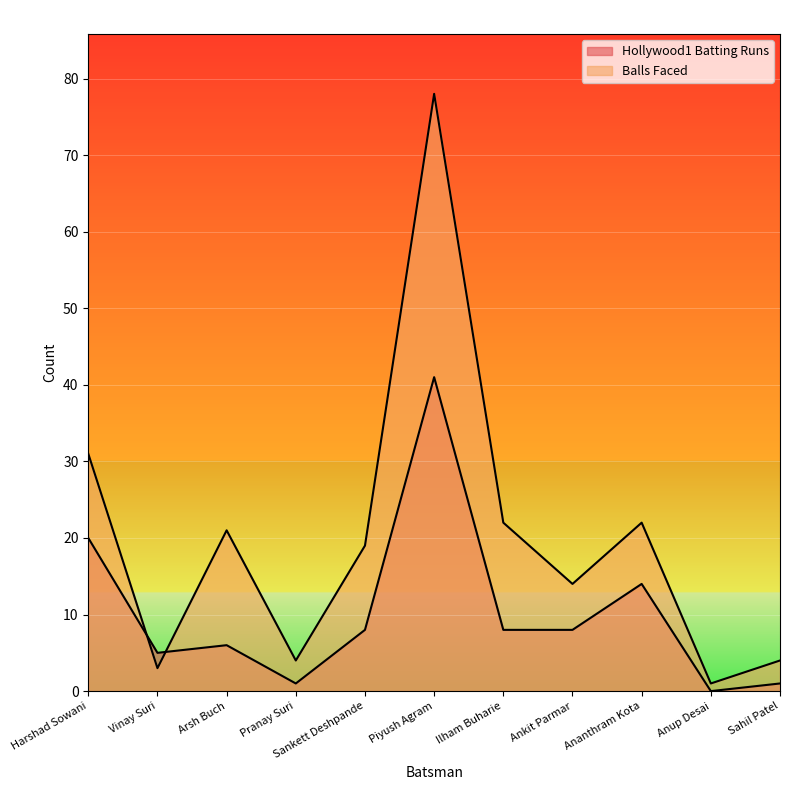

How many data points in Hollywood1 Batting Runs are less than 8?

5